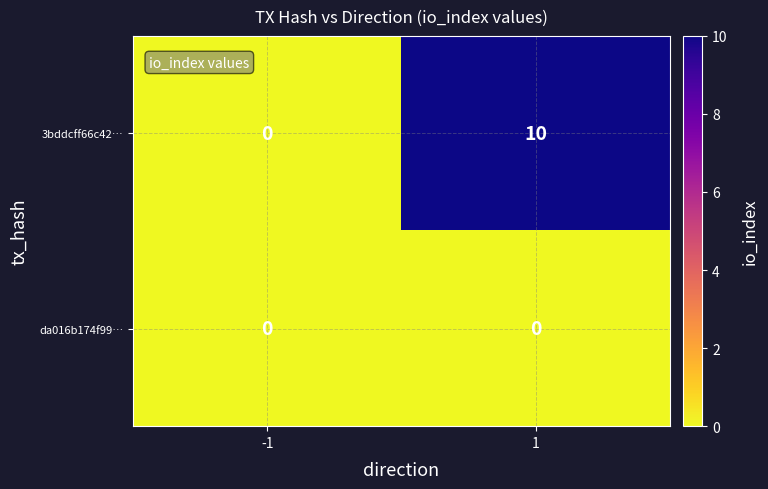

At how many categories does at least one series exceed 2?

1